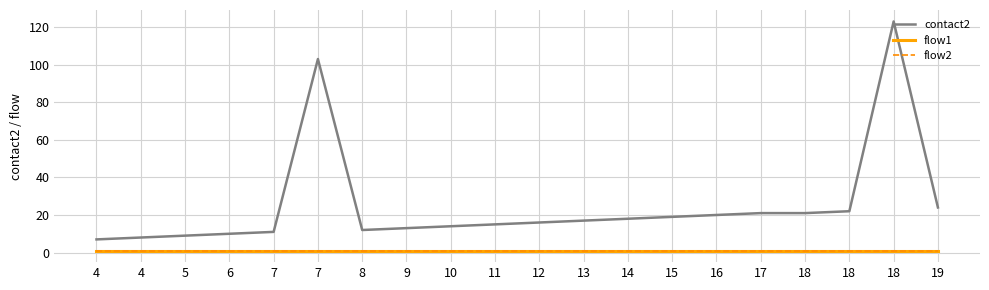

Is this an area chart (filled region under the line)?

No